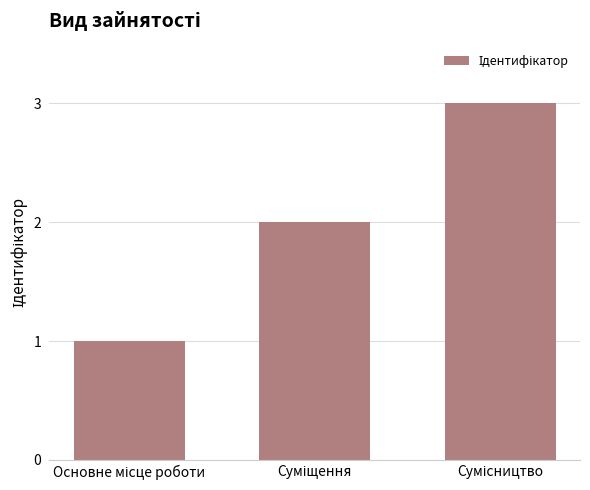

What is the maximum value shown in the chart?

3